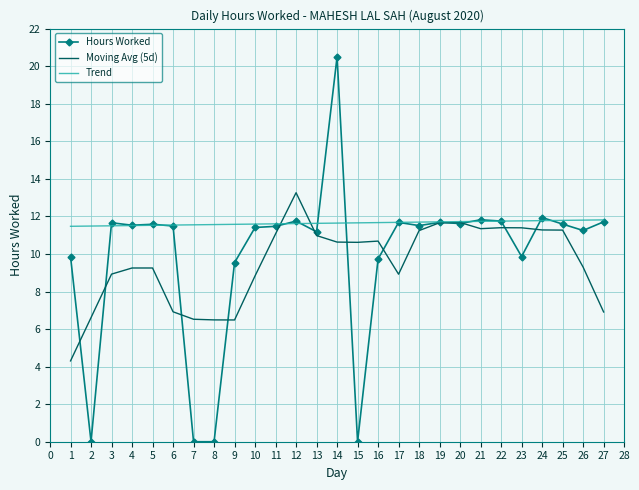

Reading left to right, what are all the values shown in this chart?

9.9	0.0	11.7	11.5	11.6	11.5	0.0	0.0	9.5	11.4	11.5	11.8	11.2	20.5	0.0	9.7	11.7	11.5	11.7	11.6	11.8	11.8	9.9	11.9	11.6	11.2	11.7